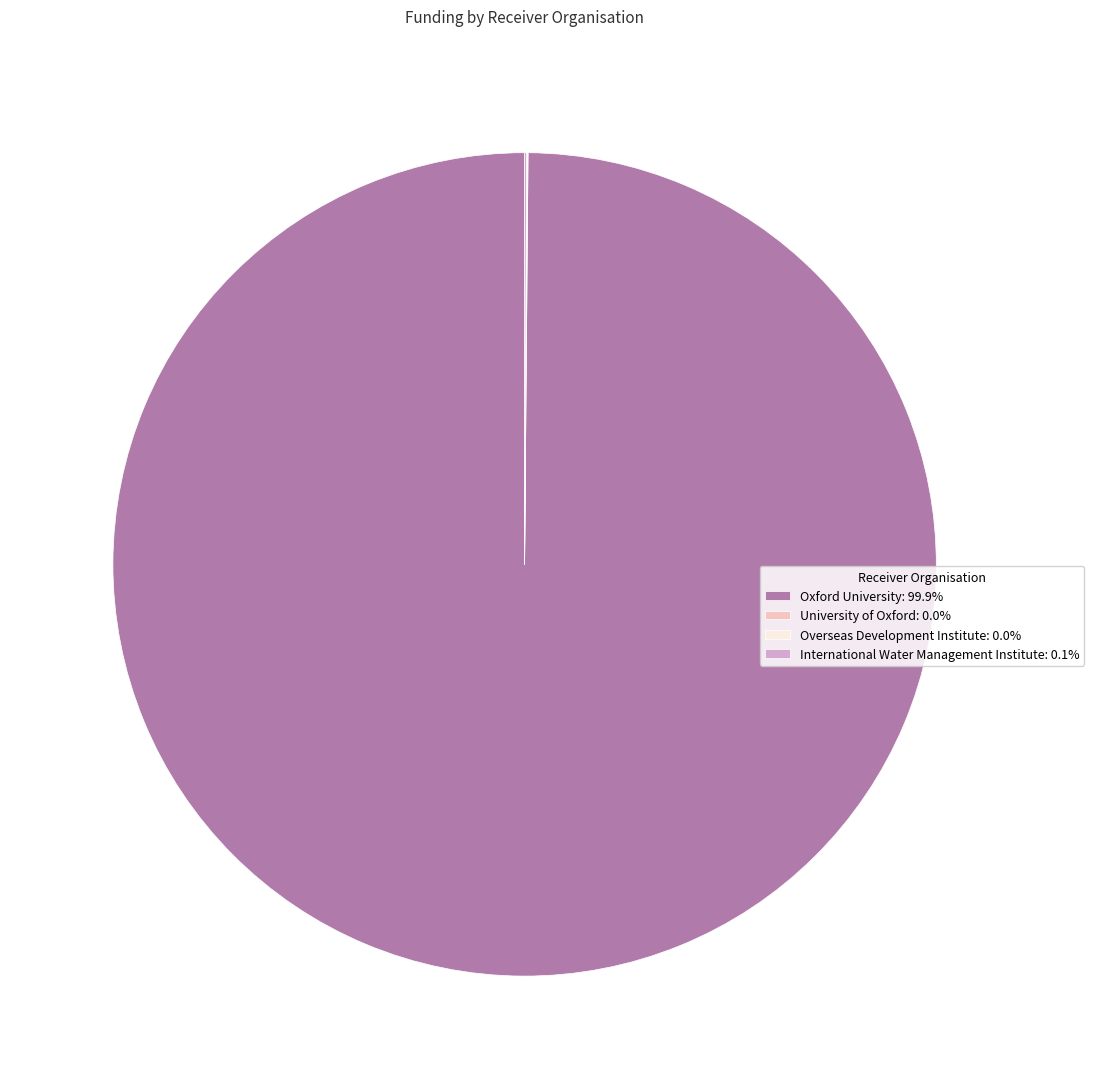

What is the largest slice in the pie chart?

Oxford University